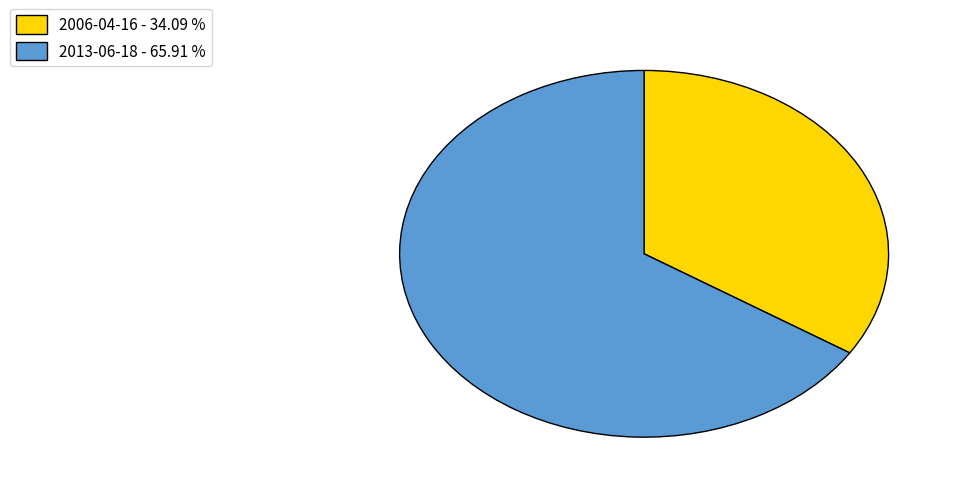

Rank the categories by value from lowest to highest.

2006-04-16, 2013-06-18